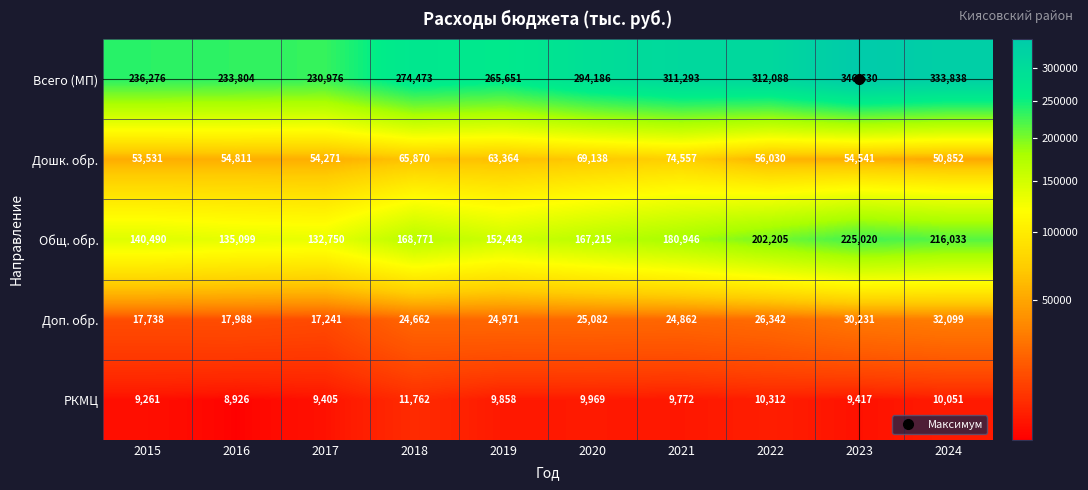

What is the difference between the maximum and minimum values in the Доп. обр. series?

14858